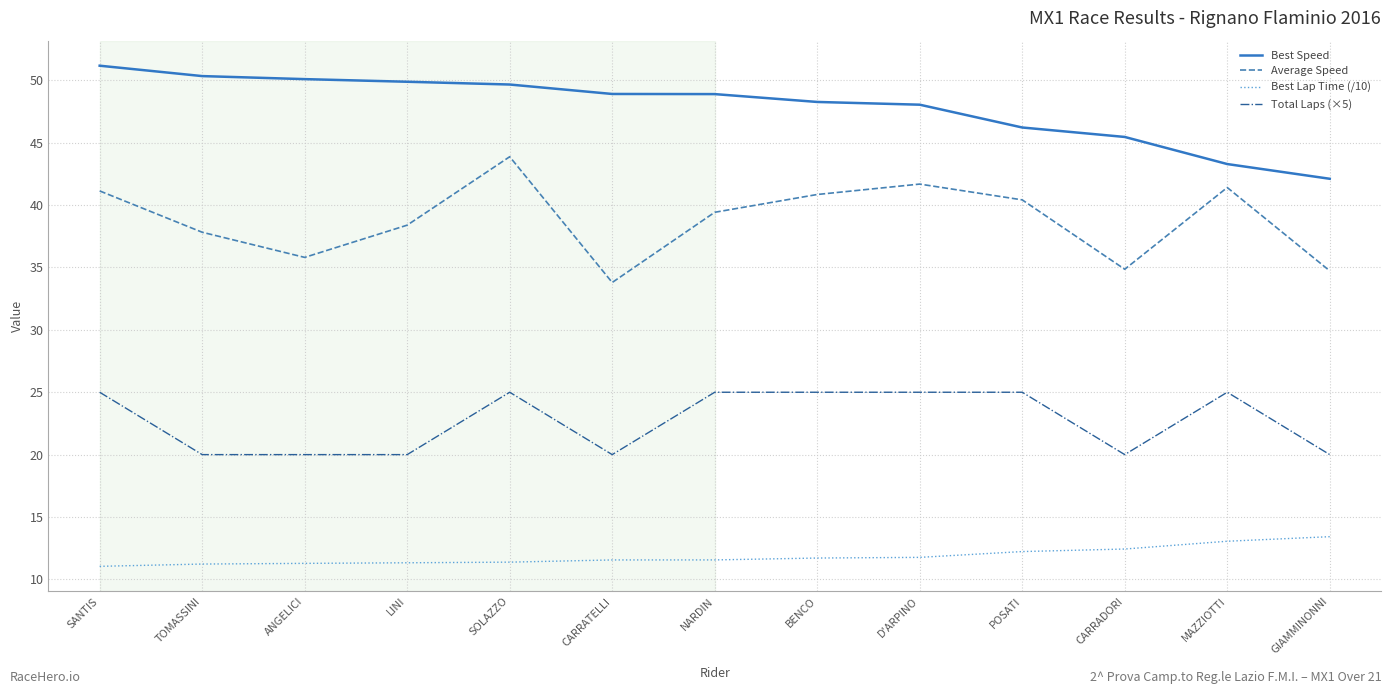

Which category has the lowest value in the Average Speed series?

CARRATELLI